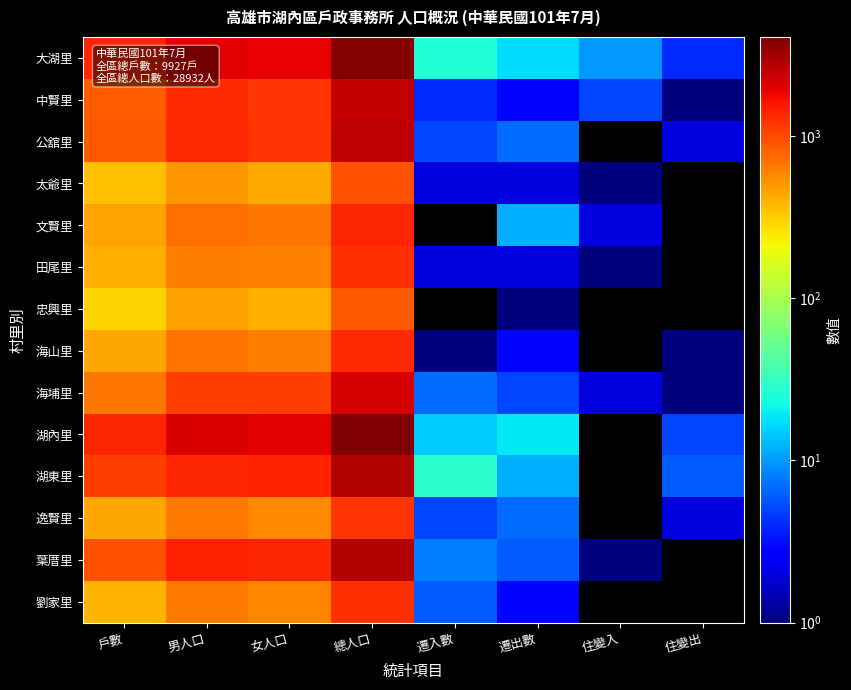

Reading right to left, what are all the values shown in this chart?

大湖里: 住變出=4	住變入=10	遷出數=17	遷入數=26	總人口=3854	女人口=1880	男人口=1974	戶數=1353
中賢里: 住變出=1	住變入=5	遷出數=3	遷入數=4	總人口=2475	女人口=1205	男人口=1270	戶數=839
公舘里: 住變出=2	住變入=0	遷出數=7	遷入數=5	總人口=2533	女人口=1208	男人口=1325	戶數=858
太爺里: 住變出=0	住變入=1	遷出數=2	遷入數=2	總人口=925	女人口=425	男人口=500	戶數=349
文賢里: 住變出=0	住變入=2	遷出數=12	遷入數=0	總人口=1392	女人口=673	男人口=719	戶數=461
田尾里: 住變出=0	住變入=1	遷出數=2	遷入數=2	總人口=1247	女人口=610	男人口=637	戶數=419
忠興里: 住變出=0	住變入=0	遷出數=1	遷入數=0	總人口=878	女人口=407	男人口=471	戶數=301
海山里: 住變出=1	住變入=0	遷出數=3	遷入數=1	總人口=1314	女人口=629	男人口=685	戶數=442
海埔里: 住變出=1	住變入=2	遷出數=5	遷入數=7	總人口=2185	女人口=1088	男人口=1098	戶數=664
湖內里: 住變出=5	住變入=0	遷出數=19	遷入數=15	總人口=4072	女人口=1969	男人口=2103	戶數=1379
湖東里: 住變出=6	住變入=0	遷出數=12	遷入數=29	總人口=2789	女人口=1408	男人口=1381	戶數=1107
逸賢里: 住變出=2	住變入=0	遷出數=7	遷入數=5	總人口=1217	女人口=574	男人口=643	戶數=437
葉厝里: 住變出=0	住變入=1	遷出數=6	遷入數=8	總人口=2819	女人口=1388	男人口=1431	戶數=925
劉家里: 住變出=0	住變入=0	遷出數=3	遷入數=6	總人口=1232	女人口=586	男人口=646	戶數=393